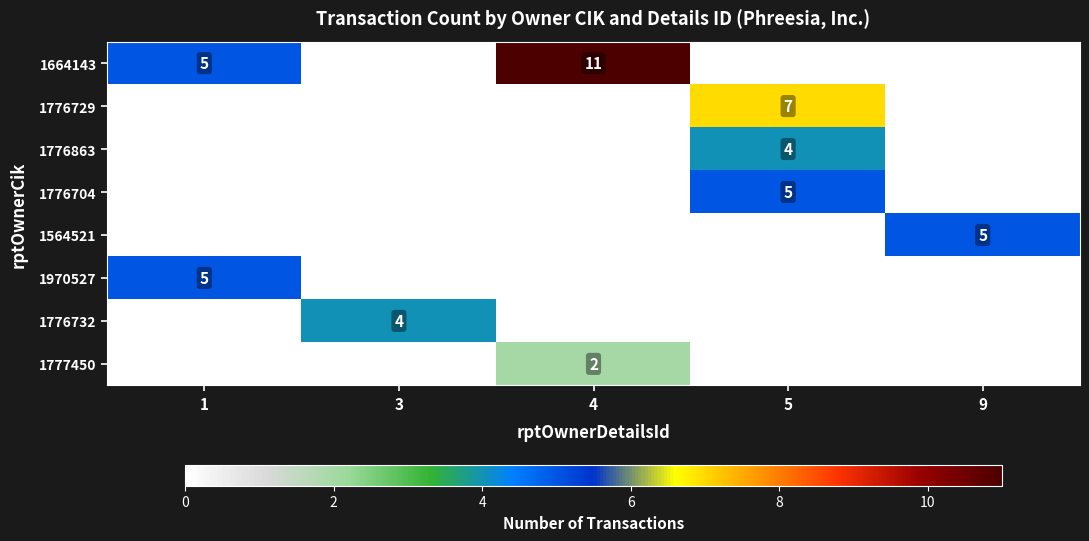

True or false: 1664143 has a value of 16 at 4.

False